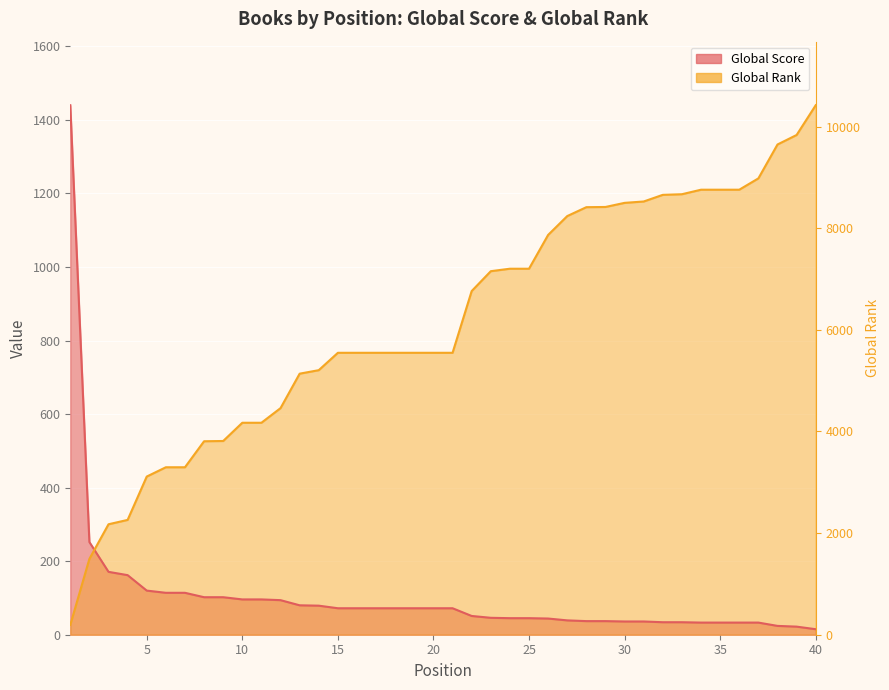

Which category has the highest value in the Global Score series?

1